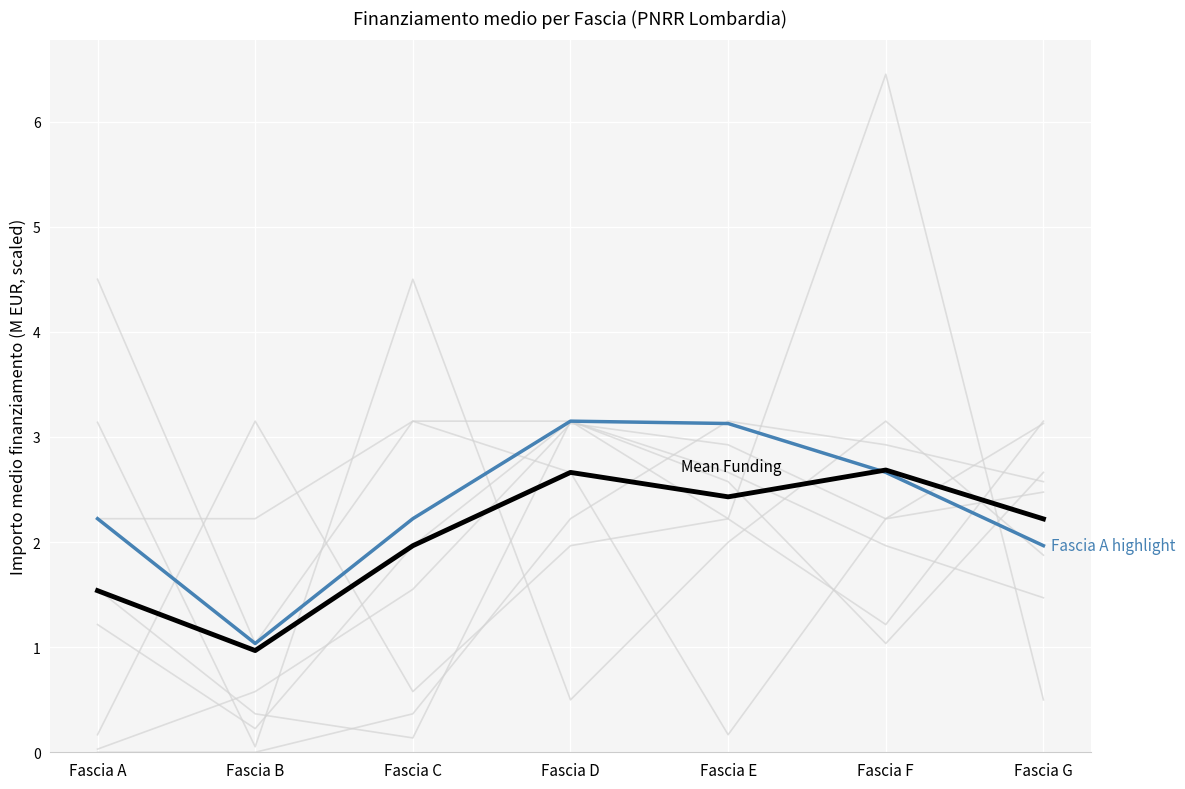

True or false: Fascia A highlight and Mean Funding cross at least once.

True